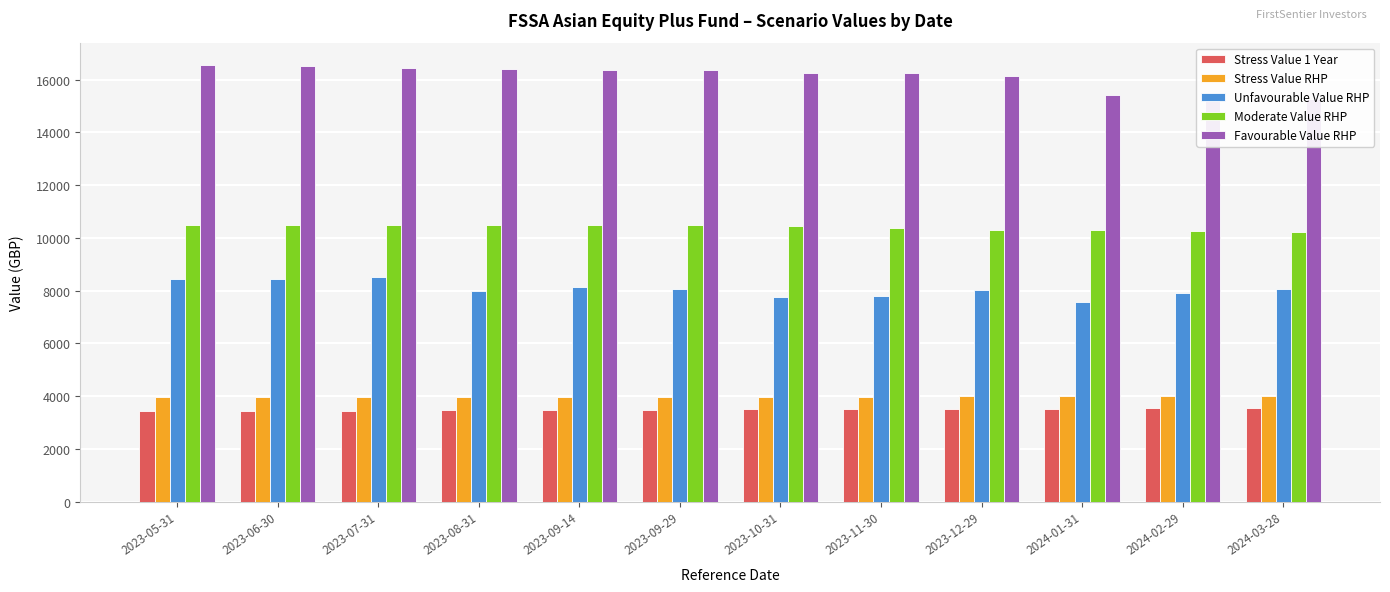

The Stress Value RHP series shows 2670 at 2023-05-31. True or false?

False